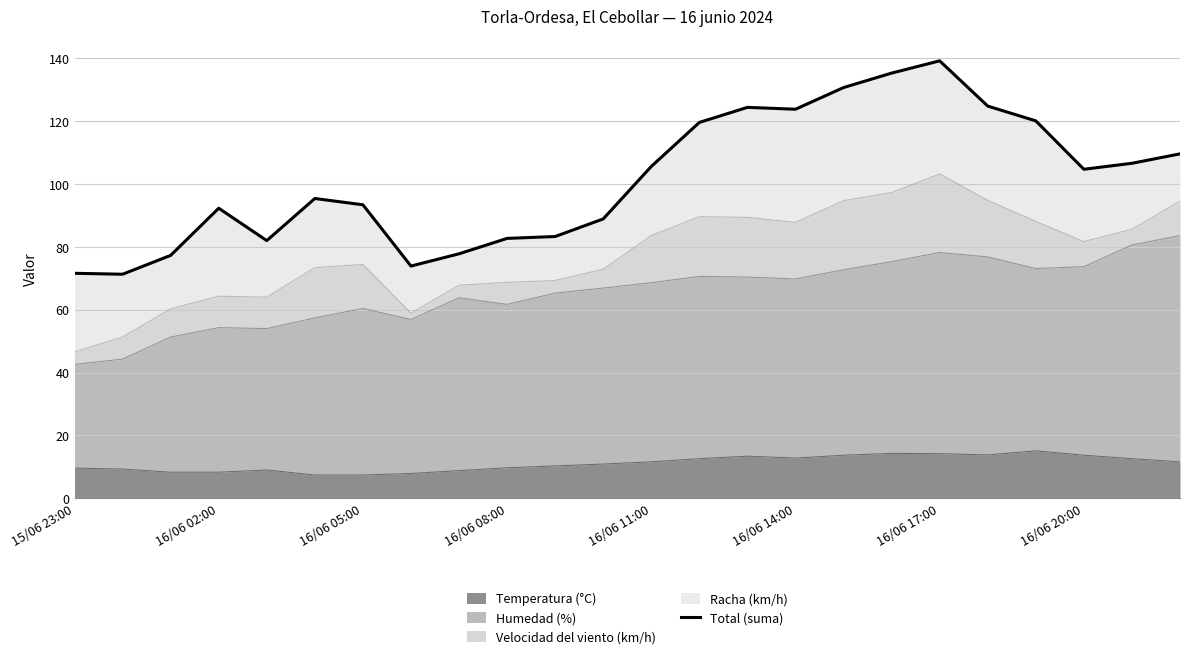

Which has a higher value, 19 or 10?

19